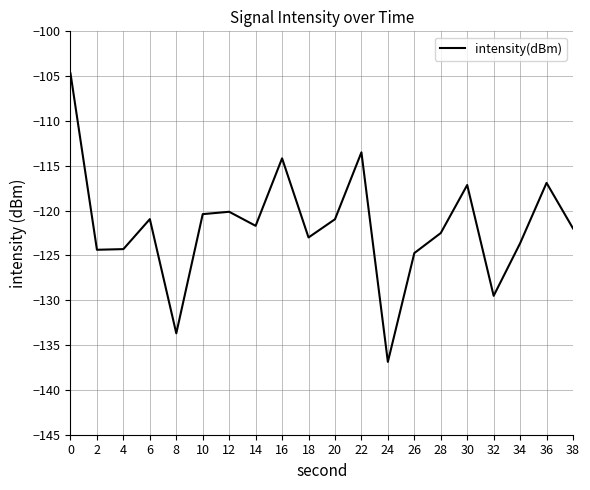

What is the greatest value displayed?

-104.7